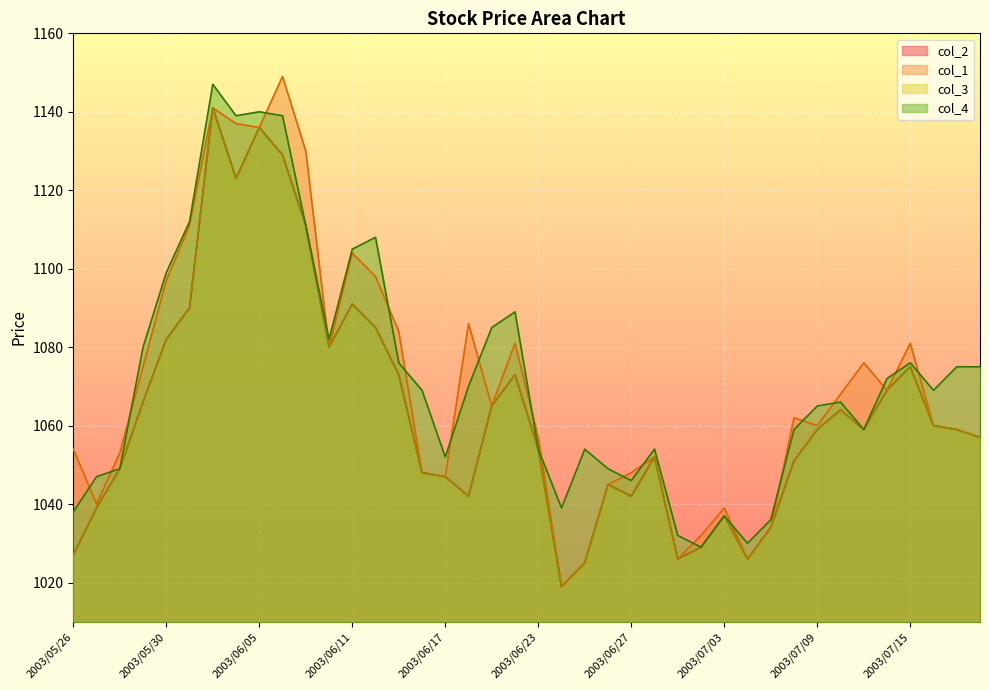

What is the sum of all col_2 values?

42539